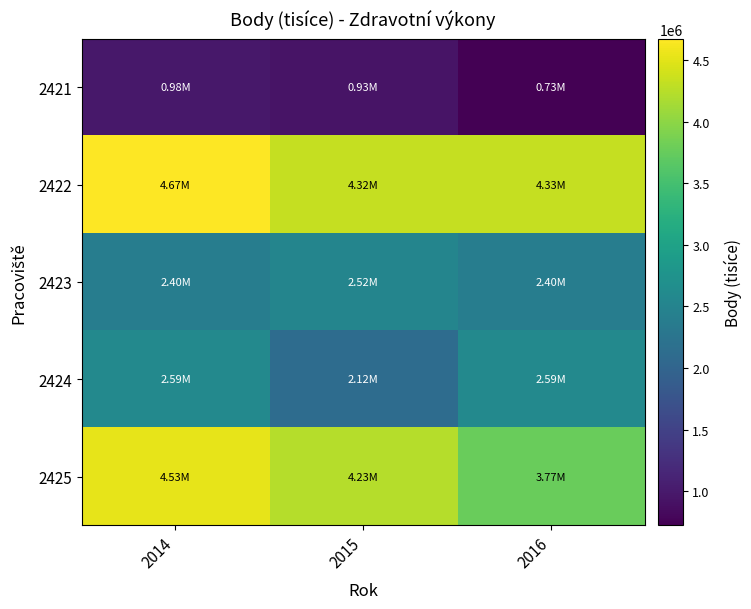

List the series in order of their peak value, highest first.

2422, 2425, 2424, 2423, 2421